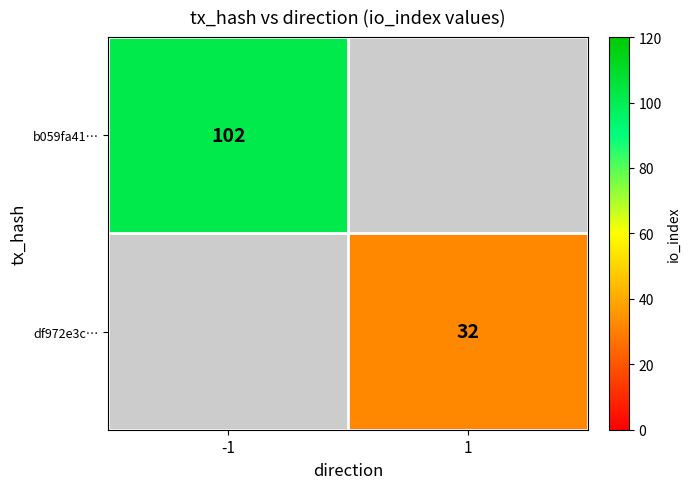

True or false: df972e3c… has a value of 44 at 1.

False